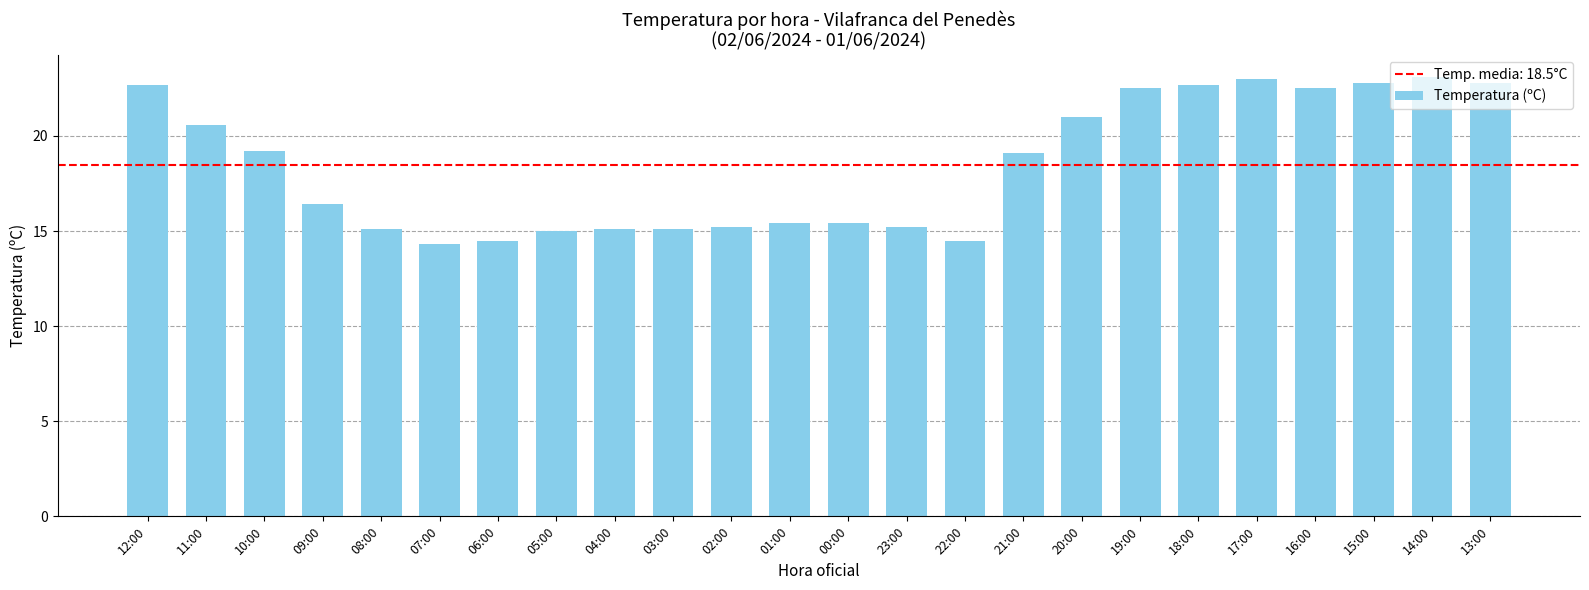

What is the label of the 23rd bar from the left?

14:00